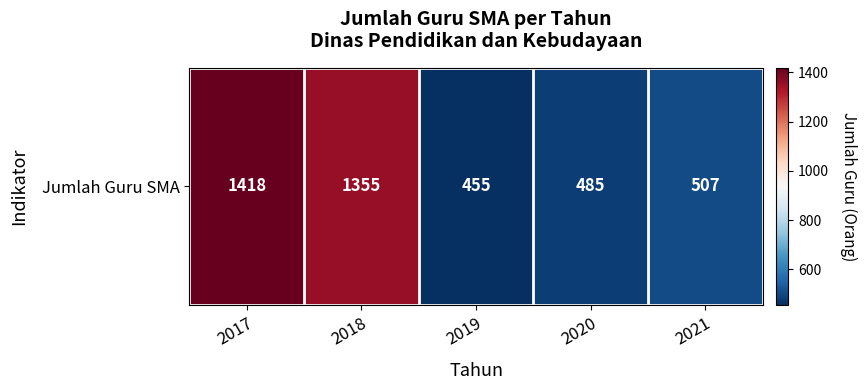

Rank the categories by value from highest to lowest.

2017, 2018, 2021, 2020, 2019